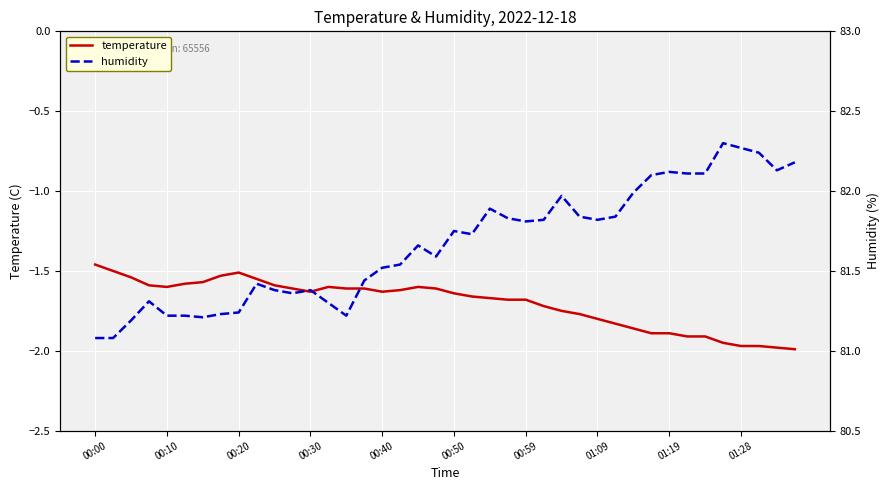

How many interior local valleys does the humidity series have?

8